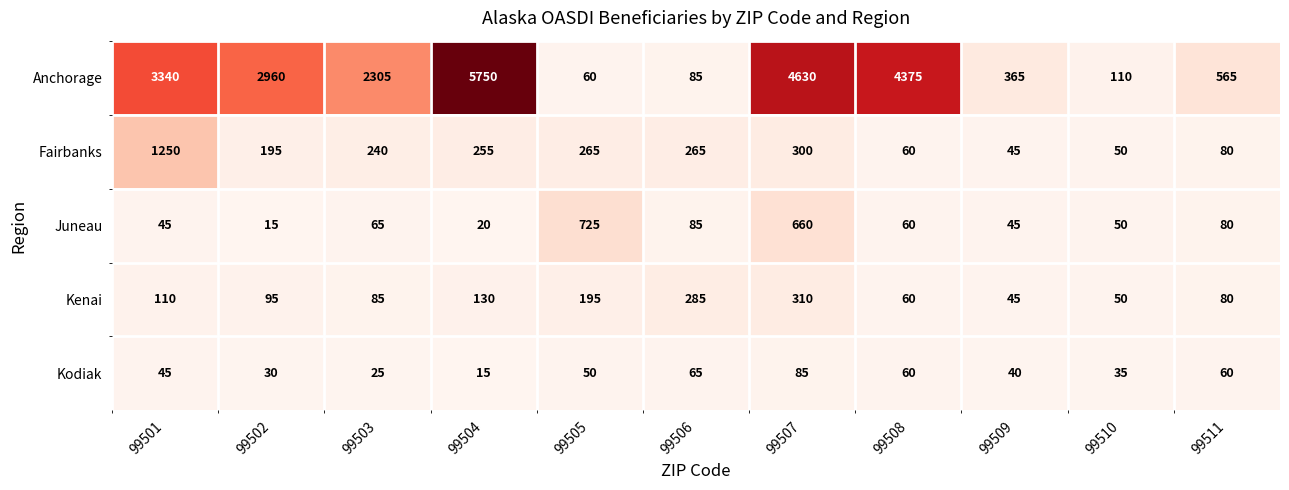

What is the average value of the Kenai series?

131